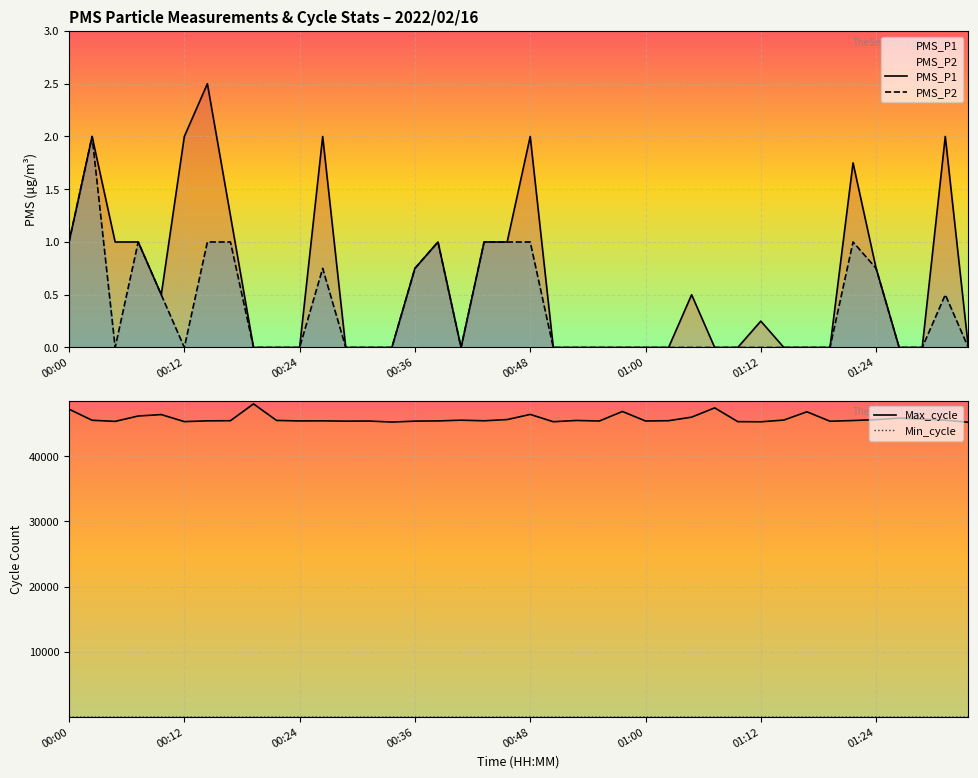

What is the maximum value for PMS_P2?

2.0